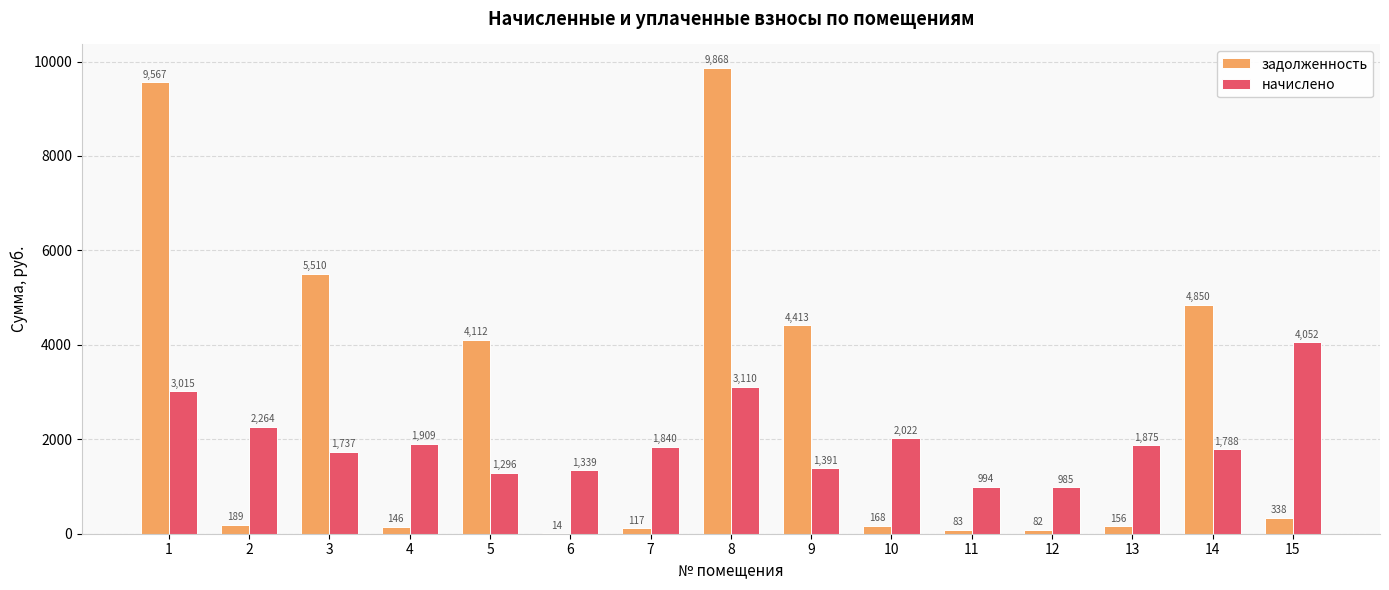

The начислено series shows 765.8 at 2. True or false?

False